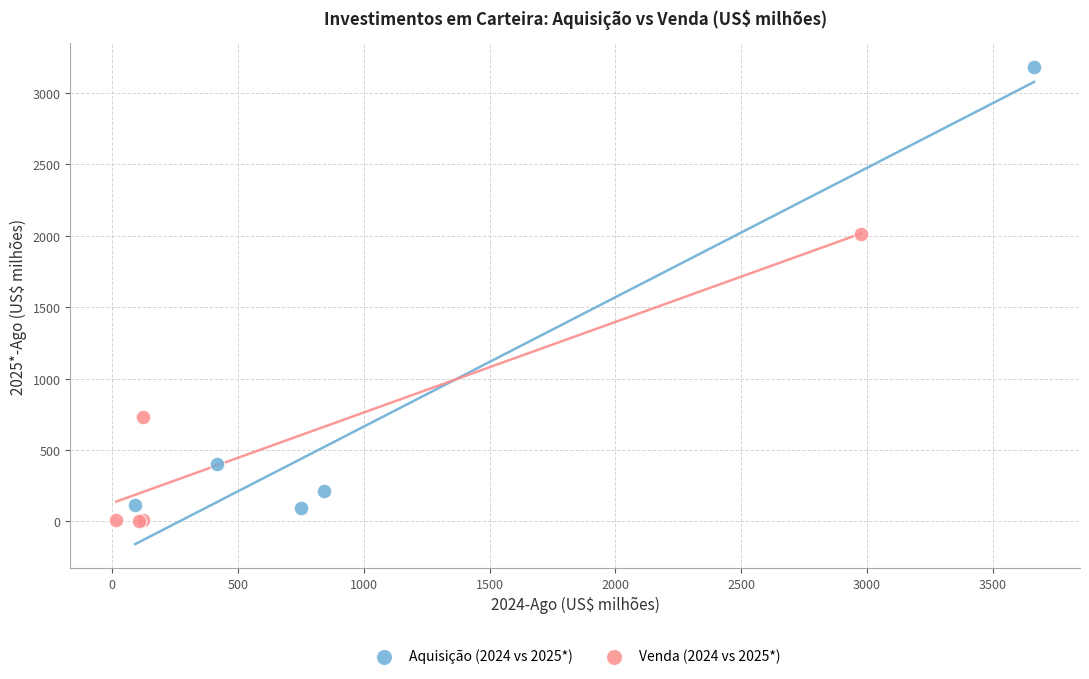

Which series reaches the minimum Y coordinate?

Venda (2024 vs 2025*)